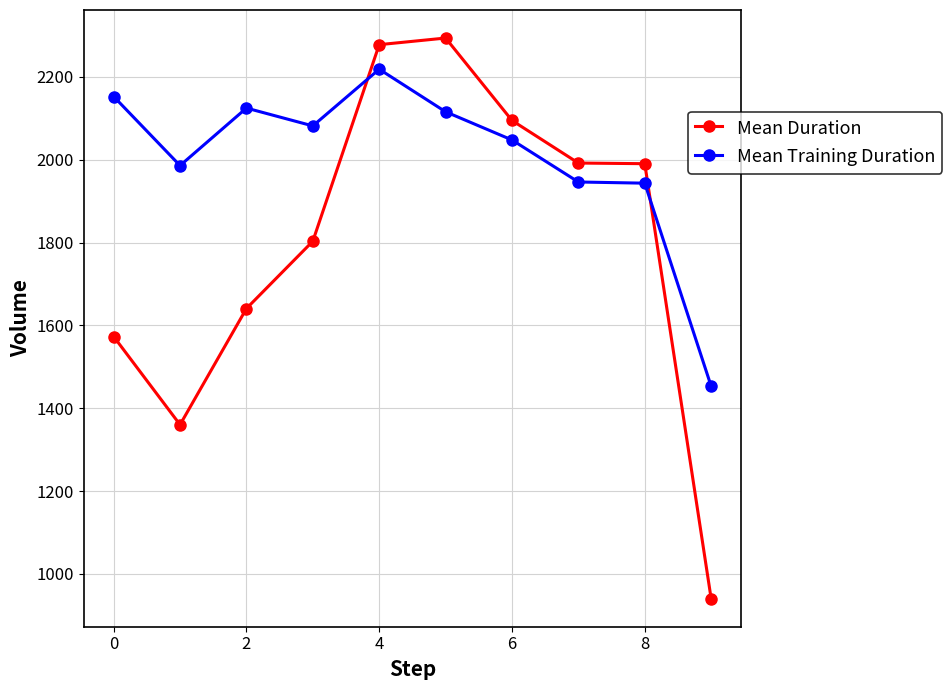

How many lines are shown in the chart?

2